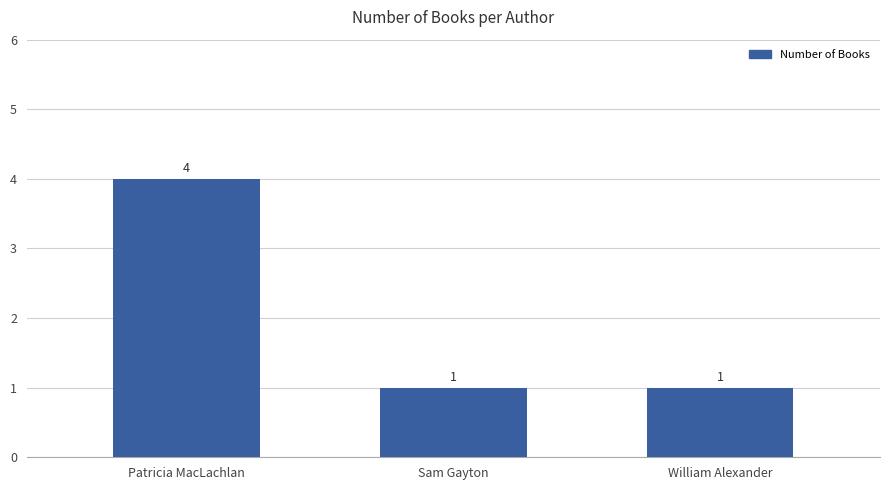

True or false: the data shows 0 at William Alexander.

False